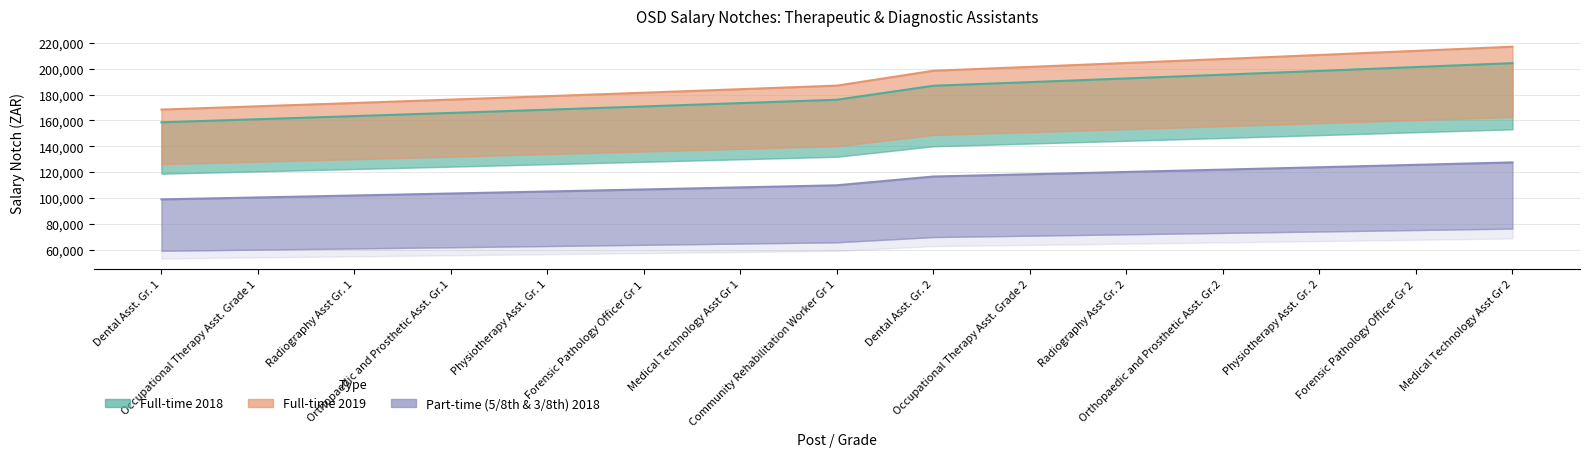

Reading left to right, what are all the values shown in this chart?

Full-time 2018 line: Dental Asst. Gr. 1=158595	Occupational Therapy Asst. Grade 1=160977	Radiography Asst Gr. 1=163380	Orthopaedic and Prosthetic Asst. Gr.1=165837	Physiotherapy Asst. Gr. 1=168330	Forensic Pathology Officer Gr 1=170844	Medical Technology Asst Gr 1=173412	Community Rehabilitation Worker Gr 1=176007	Dental Asst. Gr. 2=186813	Occupational Therapy Asst. Grade 2=189609	Radiography Asst Gr. 2=192456	Orthopaedic and Prosthetic Asst. Gr.2=195342	Physiotherapy Asst. Gr. 2=198273	Forensic Pathology Officer Gr 2=201252	Medical Technology Asst Gr 2=204258
Full-time 2019 line: Dental Asst. Gr. 1=168429	Occupational Therapy Asst. Grade 1=170958	Radiography Asst Gr. 1=173511	Orthopaedic and Prosthetic Asst. Gr.1=176118	Physiotherapy Asst. Gr. 1=178767	Forensic Pathology Officer Gr 1=181437	Medical Technology Asst Gr 1=184164	Community Rehabilitation Worker Gr 1=186918	Dental Asst. Gr. 2=198396	Occupational Therapy Asst. Grade 2=201366	Radiography Asst Gr. 2=204387	Orthopaedic and Prosthetic Asst. Gr.2=207453	Physiotherapy Asst. Gr. 2=210567	Forensic Pathology Officer Gr 2=213729	Medical Technology Asst Gr 2=216921
5/8th 2018 line: Dental Asst. Gr. 1=99123	Occupational Therapy Asst. Grade 1=100611	Radiography Asst Gr. 1=102114	Orthopaedic and Prosthetic Asst. Gr.1=103647	Physiotherapy Asst. Gr. 1=105207	Forensic Pathology Officer Gr 1=106779	Medical Technology Asst Gr 1=108384	Community Rehabilitation Worker Gr 1=110004	Dental Asst. Gr. 2=116757	Occupational Therapy Asst. Grade 2=118506	Radiography Asst Gr. 2=120285	Orthopaedic and Prosthetic Asst. Gr.2=122088	Physiotherapy Asst. Gr. 2=123921	Forensic Pathology Officer Gr 2=125784	Medical Technology Asst Gr 2=127662